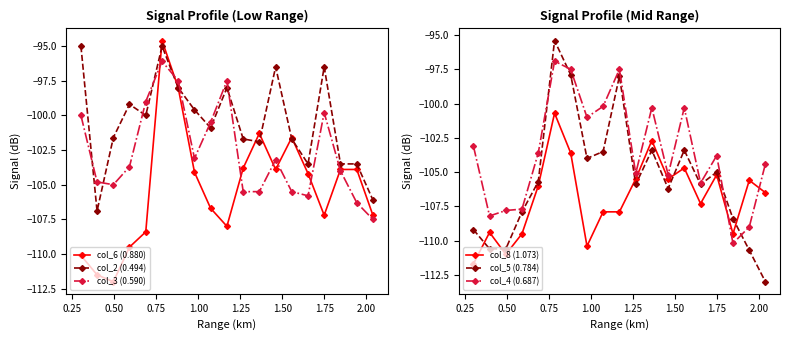

Rank the series by their maximum value, from highest to lowest.

col_6 (0.880), col_2 (0.494), col_5 (0.784), col_3 (0.590), col_4 (0.687), col_8 (1.073)